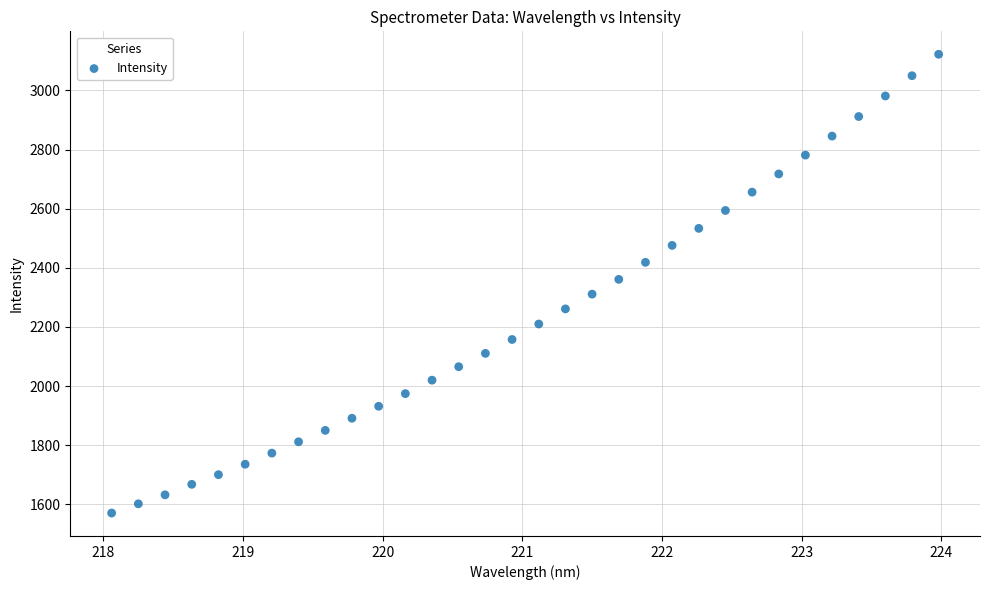

What is the range of Y values (max minus min)?

1551.6